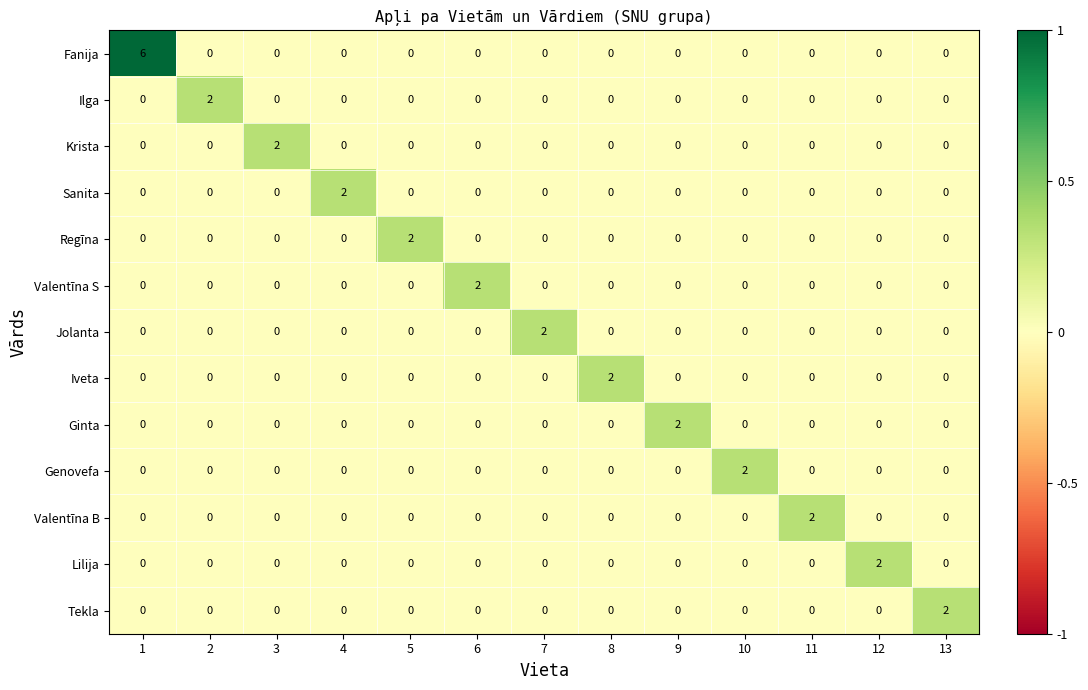

At which category is the sum across all series the highest?

1